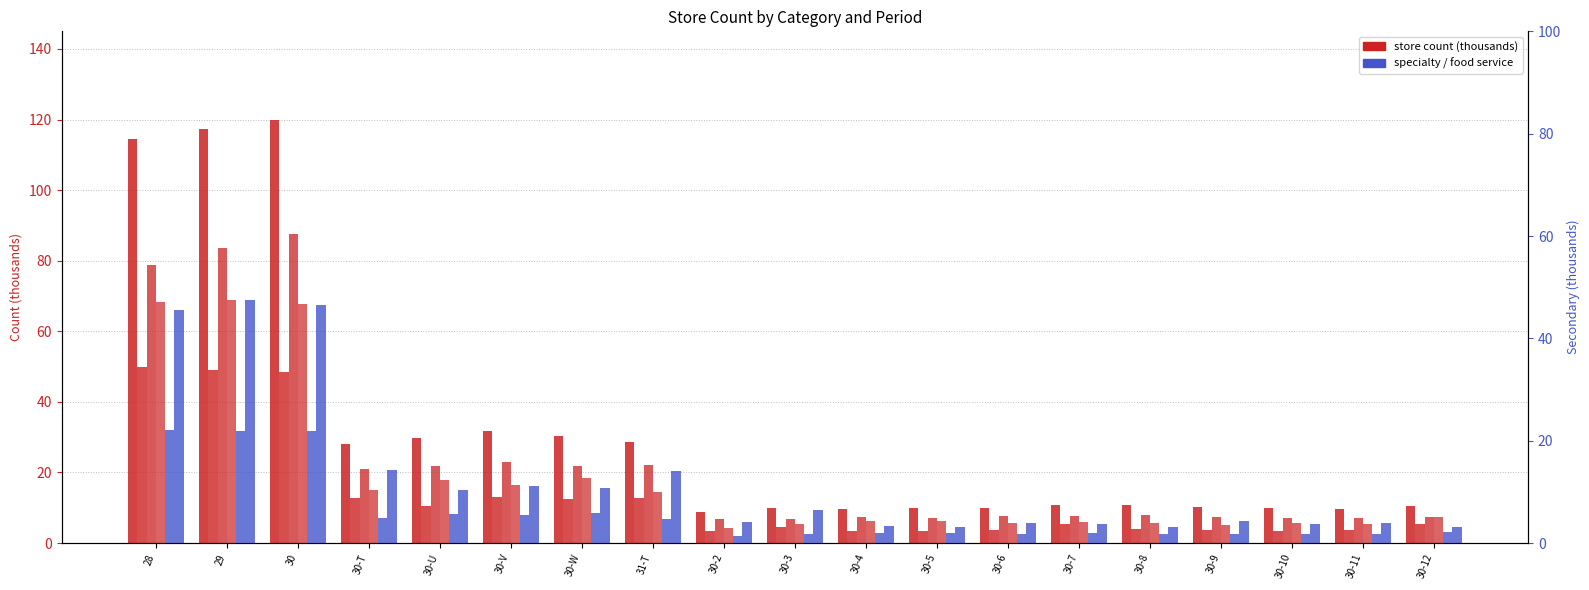

What is the difference between the col_7 (Convenience) values at 30-3 and 30-7?

1.0